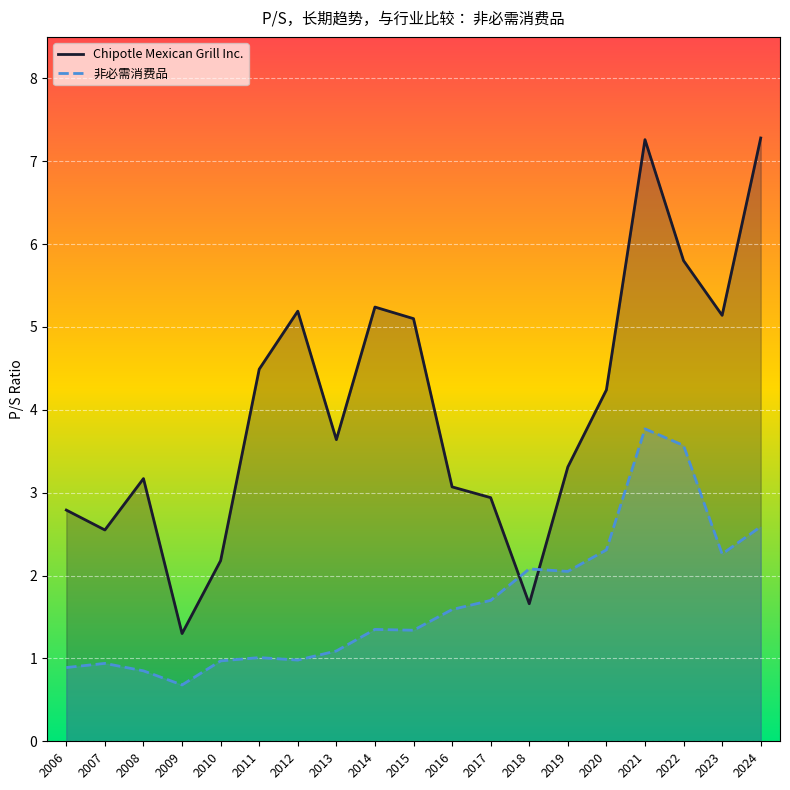

Between 2015 and 2006, which series saw the biggest shift?

Chipotle Mexican Grill Inc.